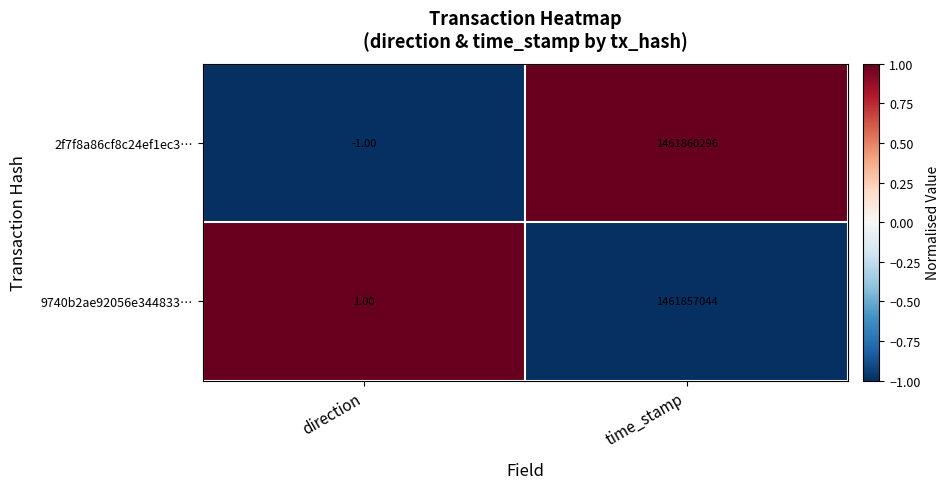

At which category is the sum across all series the highest?

time_stamp